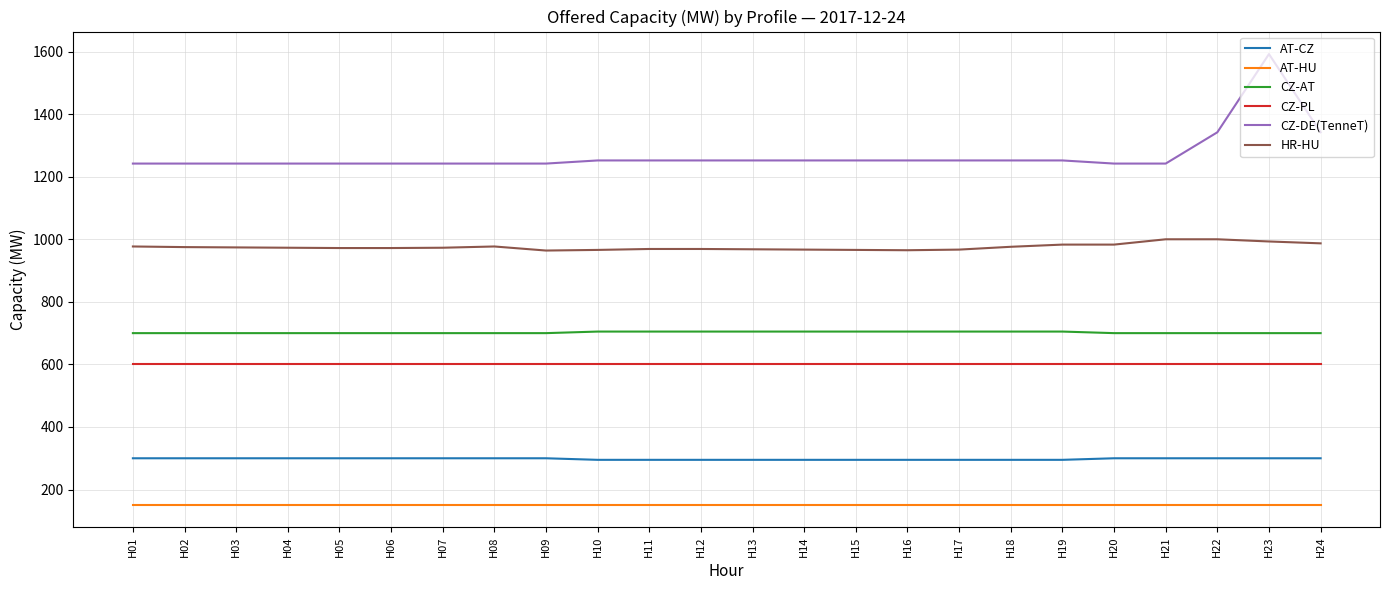

The value of CZ-PL at H01 is 600. True or false?

True